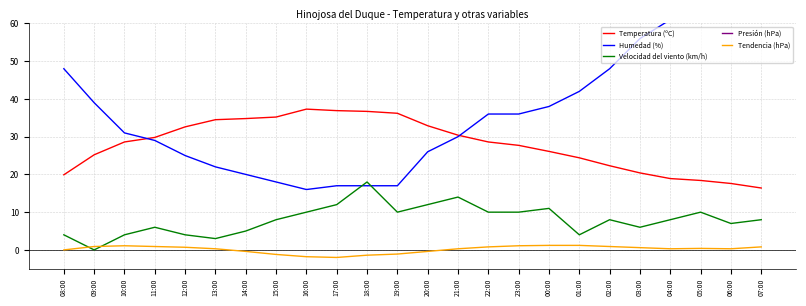

The value of Presión (hPa) at 11:00 is 947.2. True or false?

True